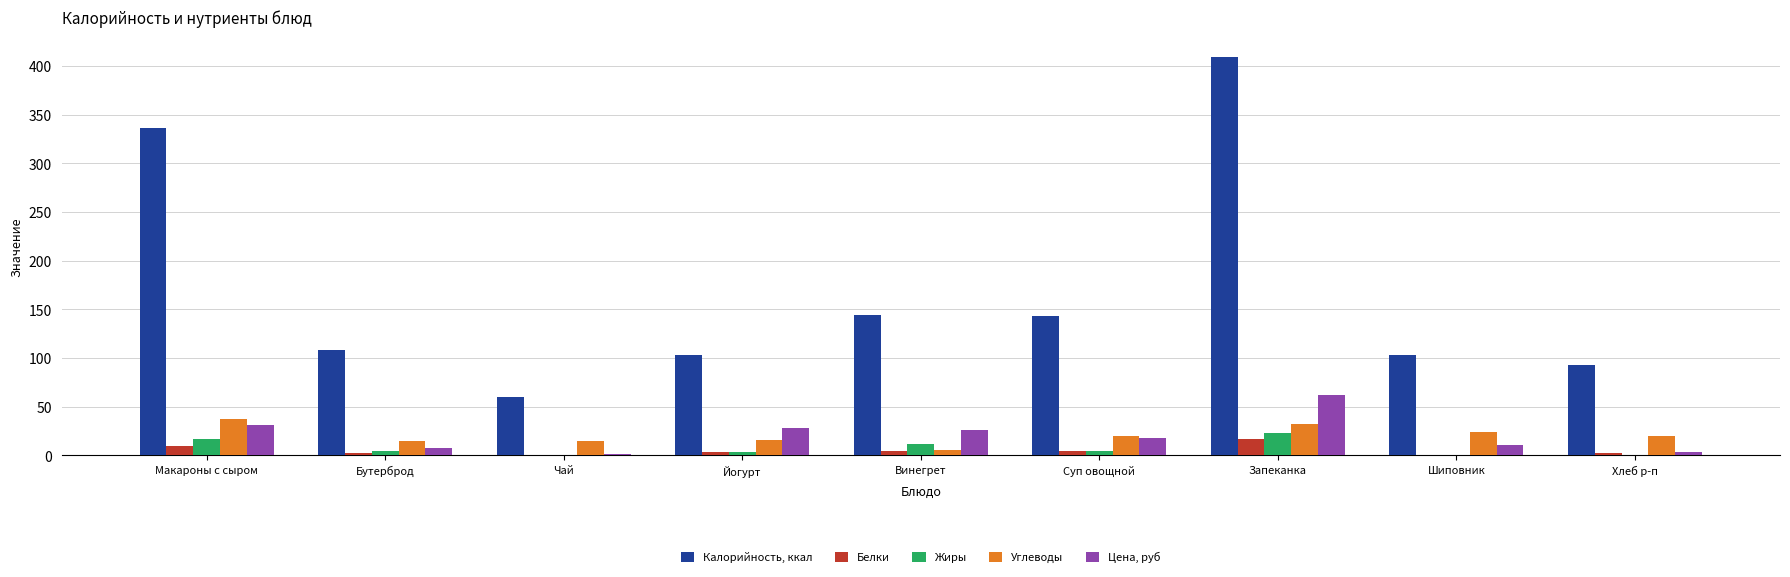

What is the maximum value for Калорийность, ккал?

409.6